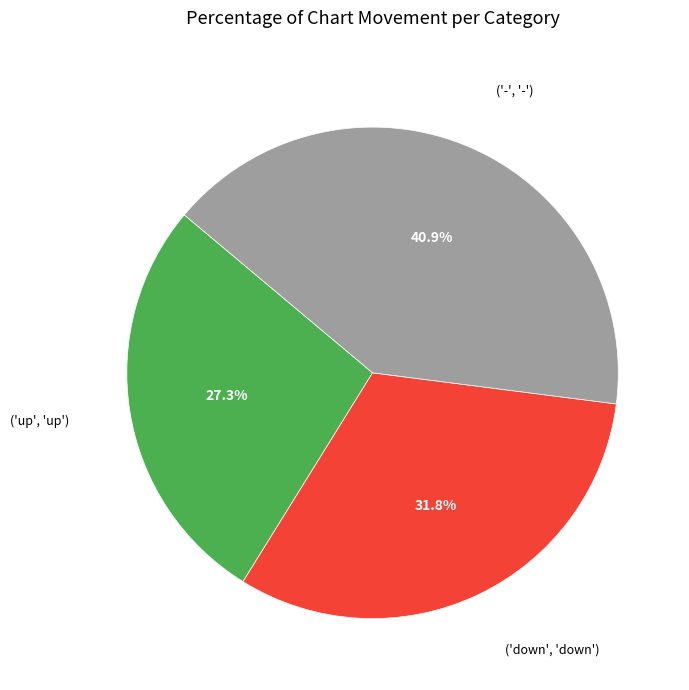

Rank the categories by value from highest to lowest.

('-', '-'), ('down', 'down'), ('up', 'up')